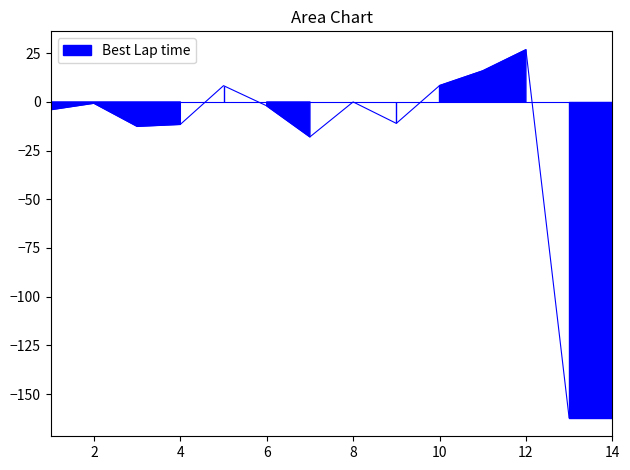

Reading left to right, list all the values displayed in this chart.

1=-4.0	2=-0.6	3=-12.5	4=-11.5	5=8.4	6=-2.0	7=-17.9	8=0.0	9=-11.0	10=8.4	11=16.0	12=26.8	13=-162.2	14=-162.2